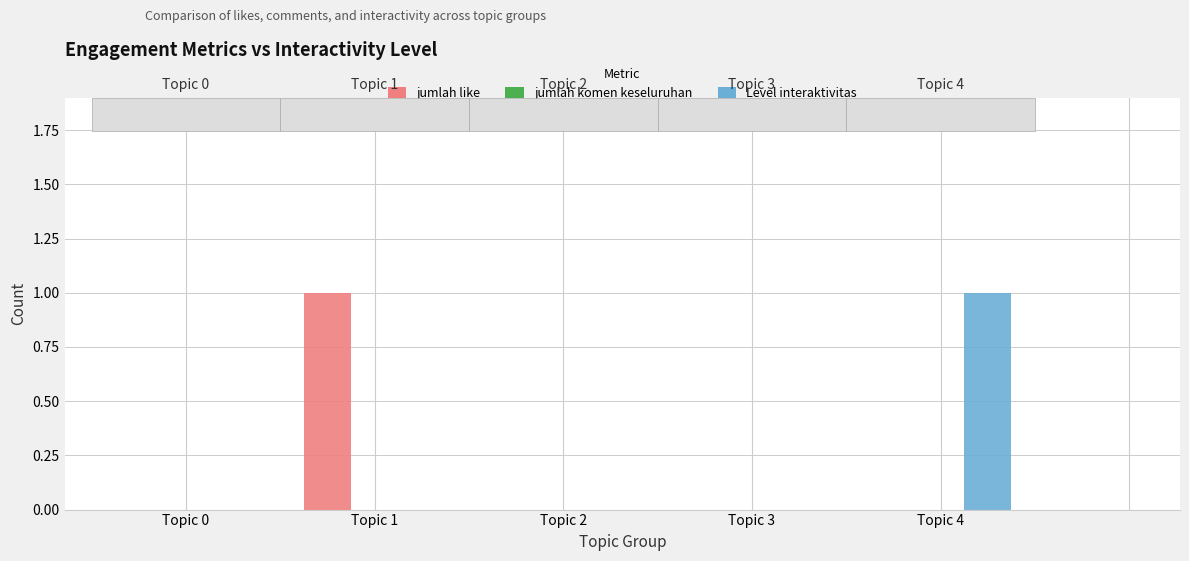

How many bars are there in total?

15